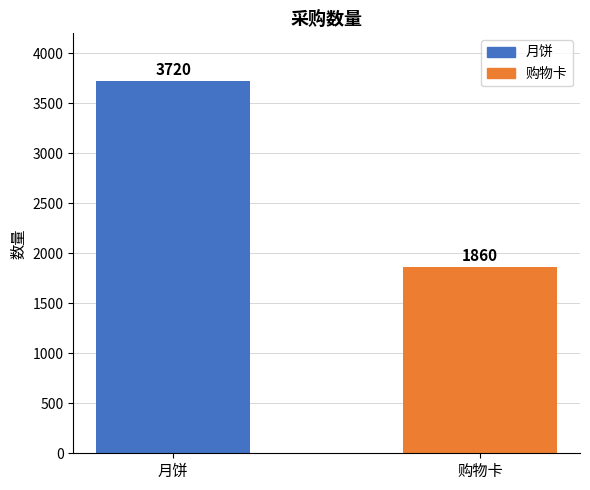

Reading right to left, transcribe all the data shown in this chart.

1860	3720